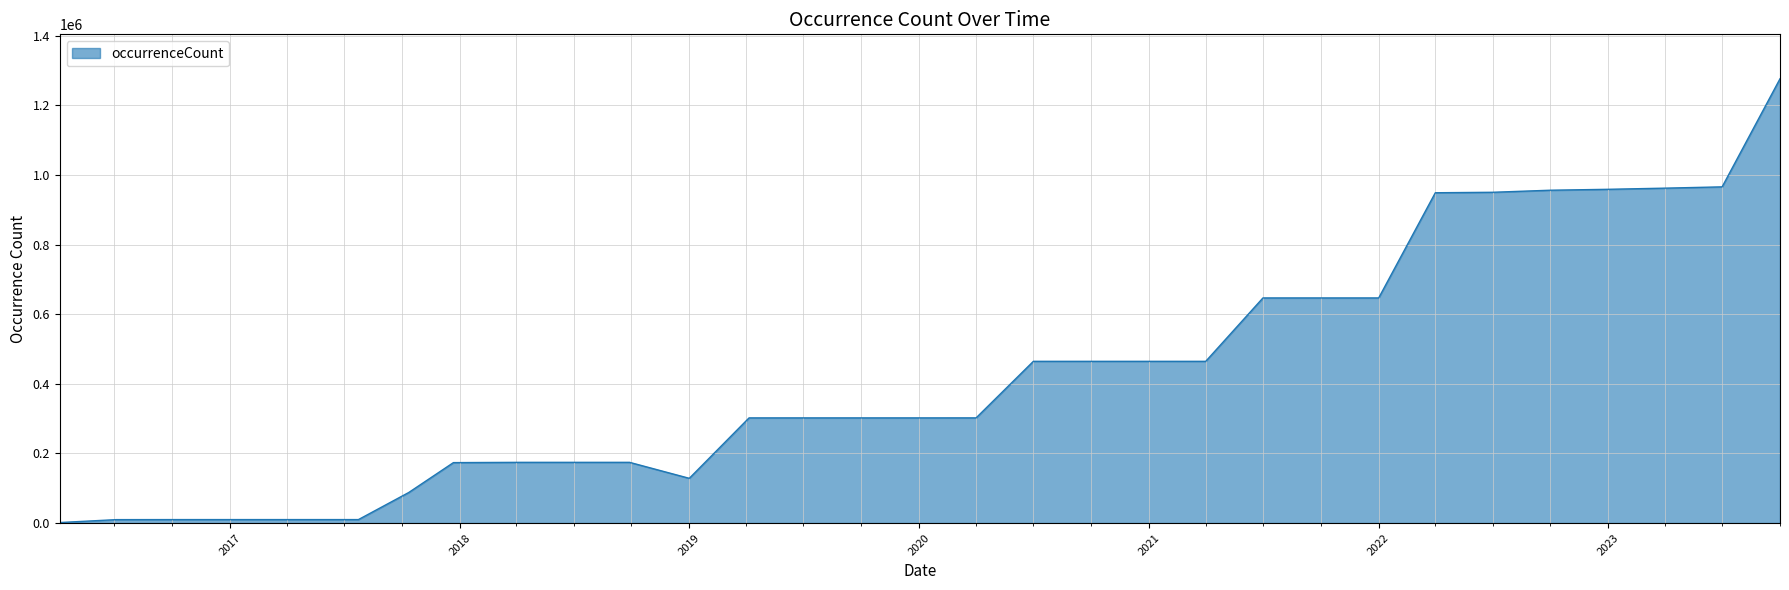

What is the maximum value shown in the chart?

1276203